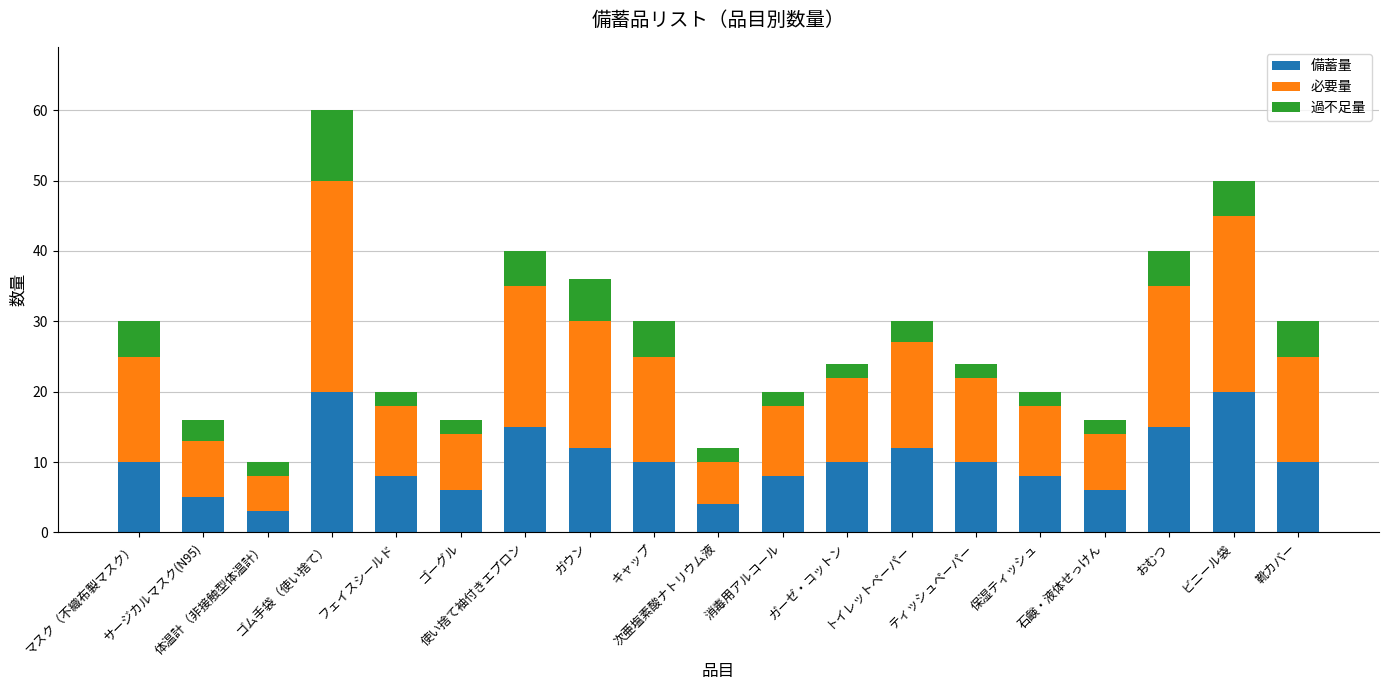

What is the difference between the maximum and minimum values in the 備蓄量 series?

17